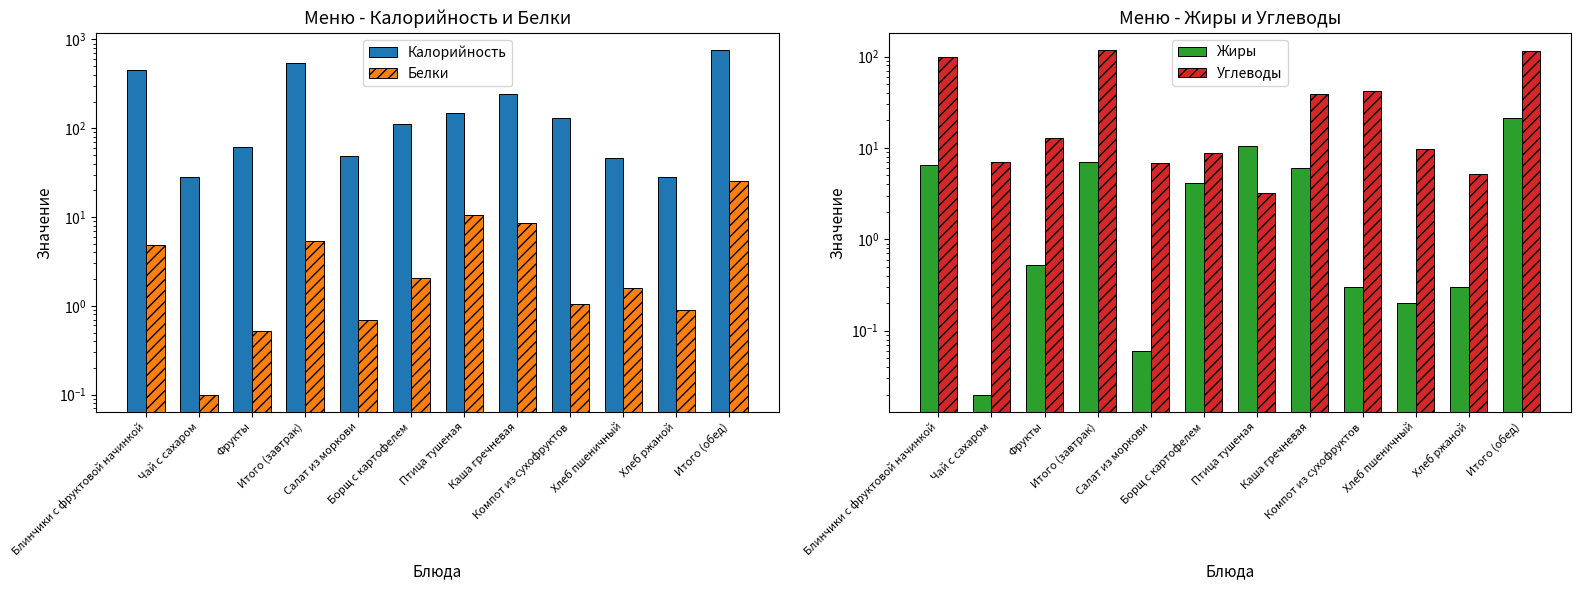

What is the difference between the Калорийность values at Фрукты and Блинчики с фруктовой начинкой?

391.2